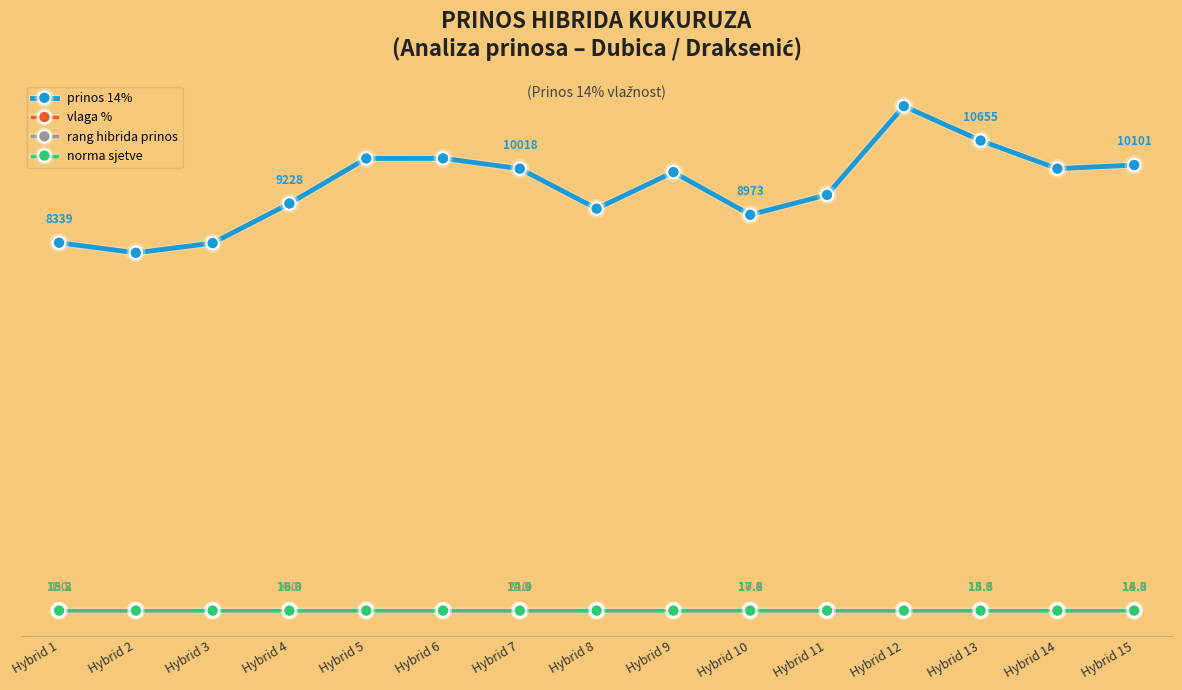

Between Hybrid 7 and Hybrid 12, which is larger?

Hybrid 12